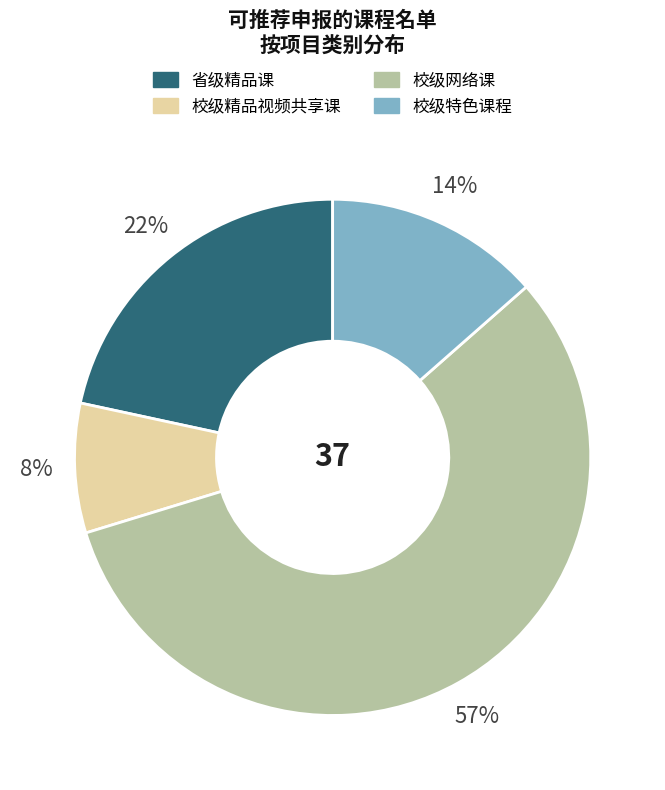

True or false: 校级精品视频共享课 accounts for 8% of the total.

True